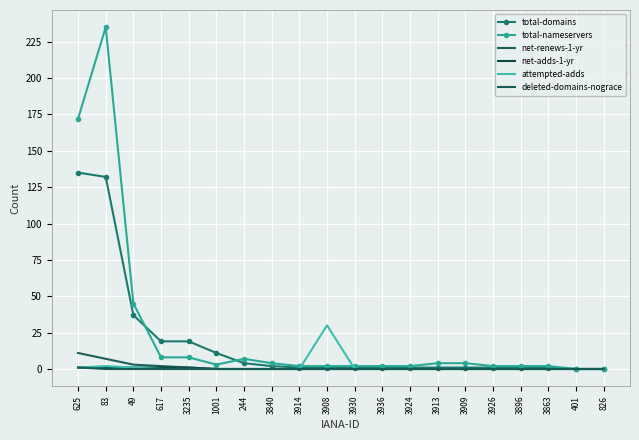

What is the spread (max minus min) of values at 625?

171